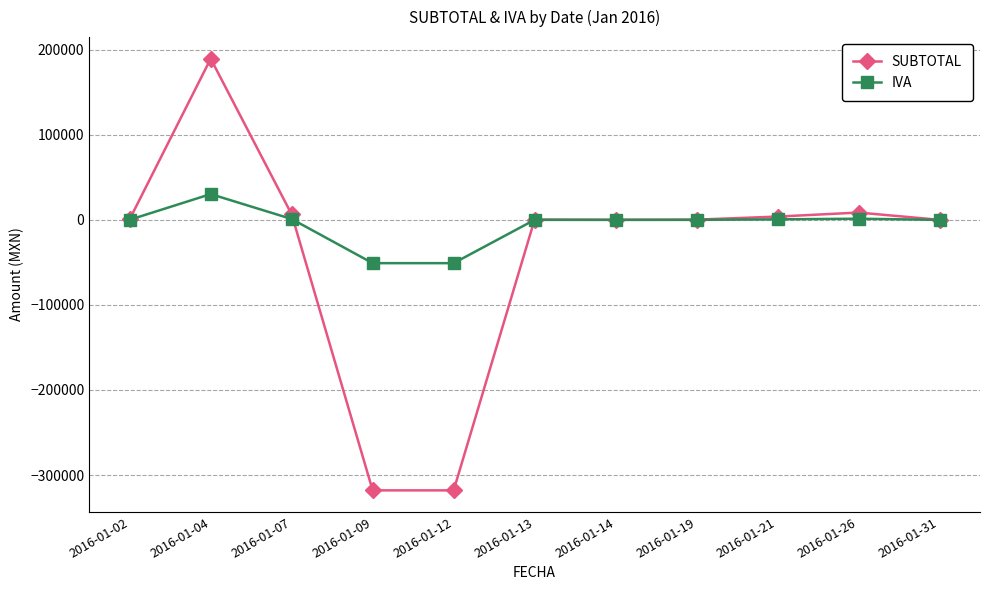

What is the maximum value shown in the chart?

189517.9